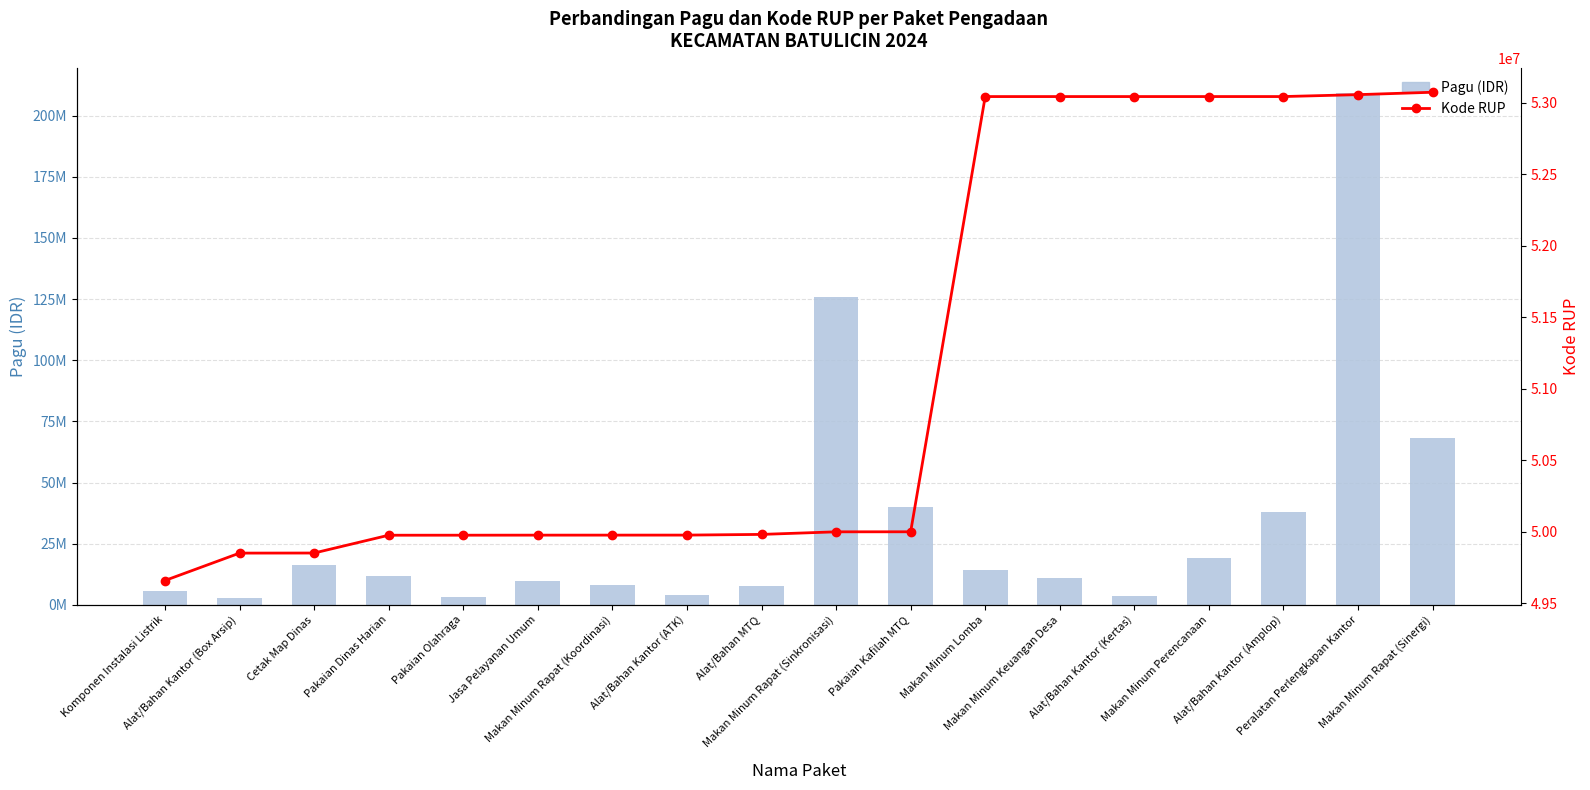

How many data points in Kode RUP are less than 49998172?

9